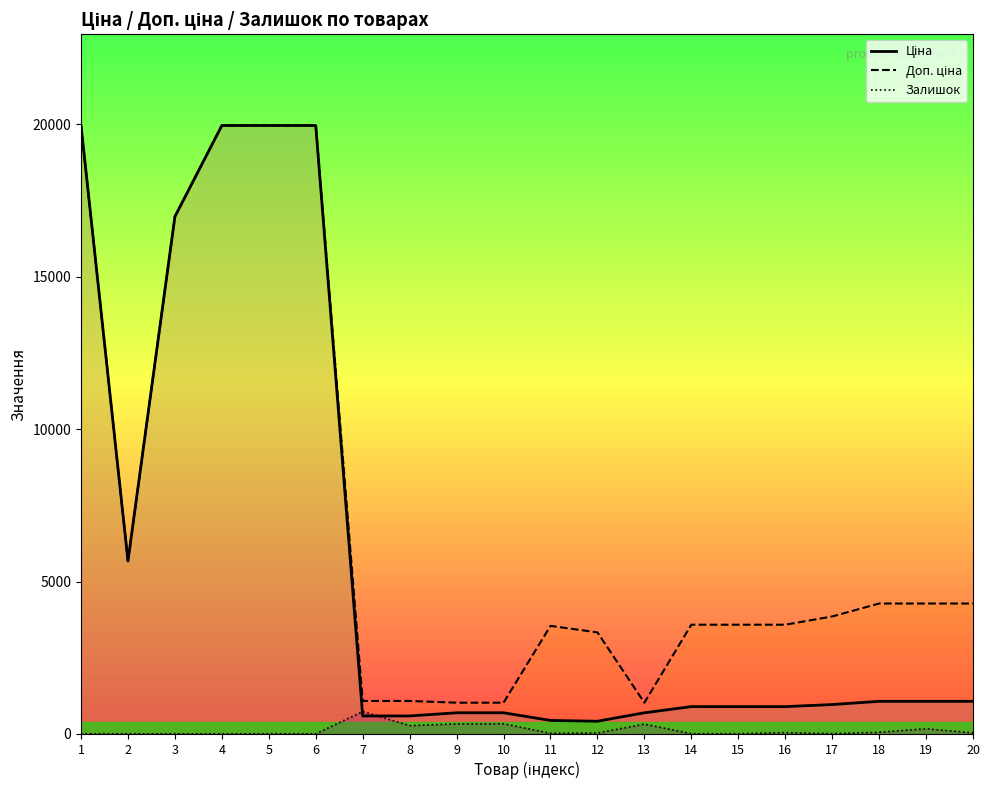

Which has a higher value, 20 or 5?

5